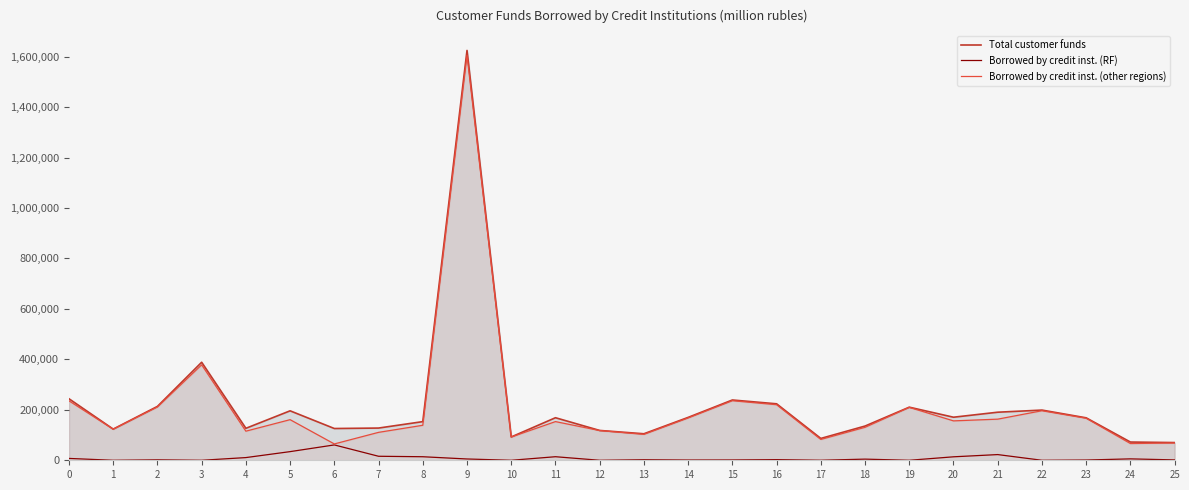

True or false: Total customer funds and Borrowed by credit inst. (other regions) intersect in this chart.

False